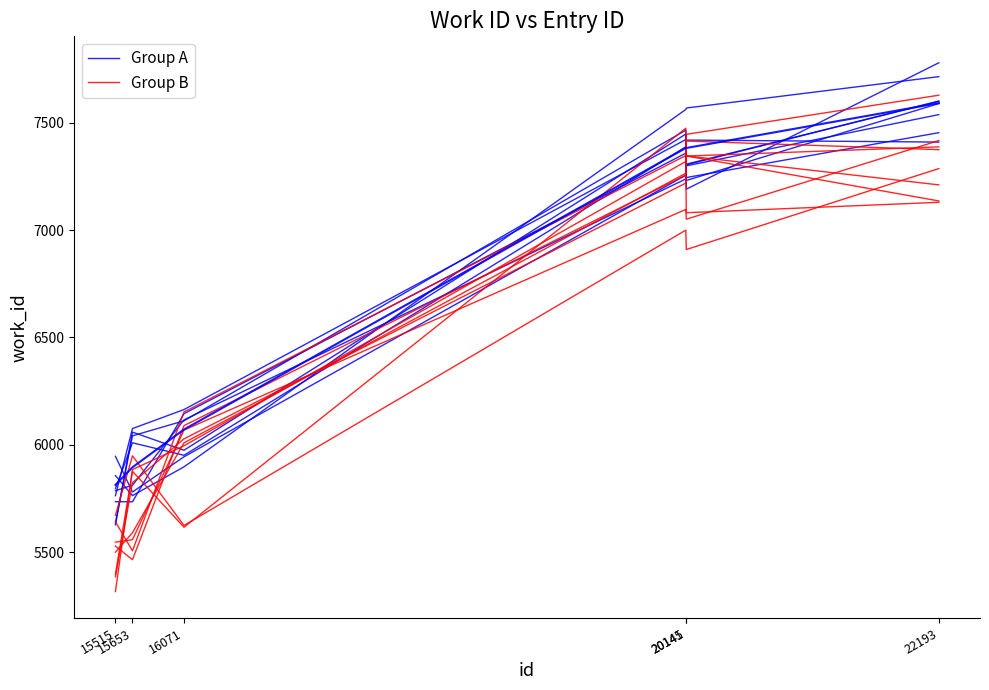

How many lines are shown in the chart?

2